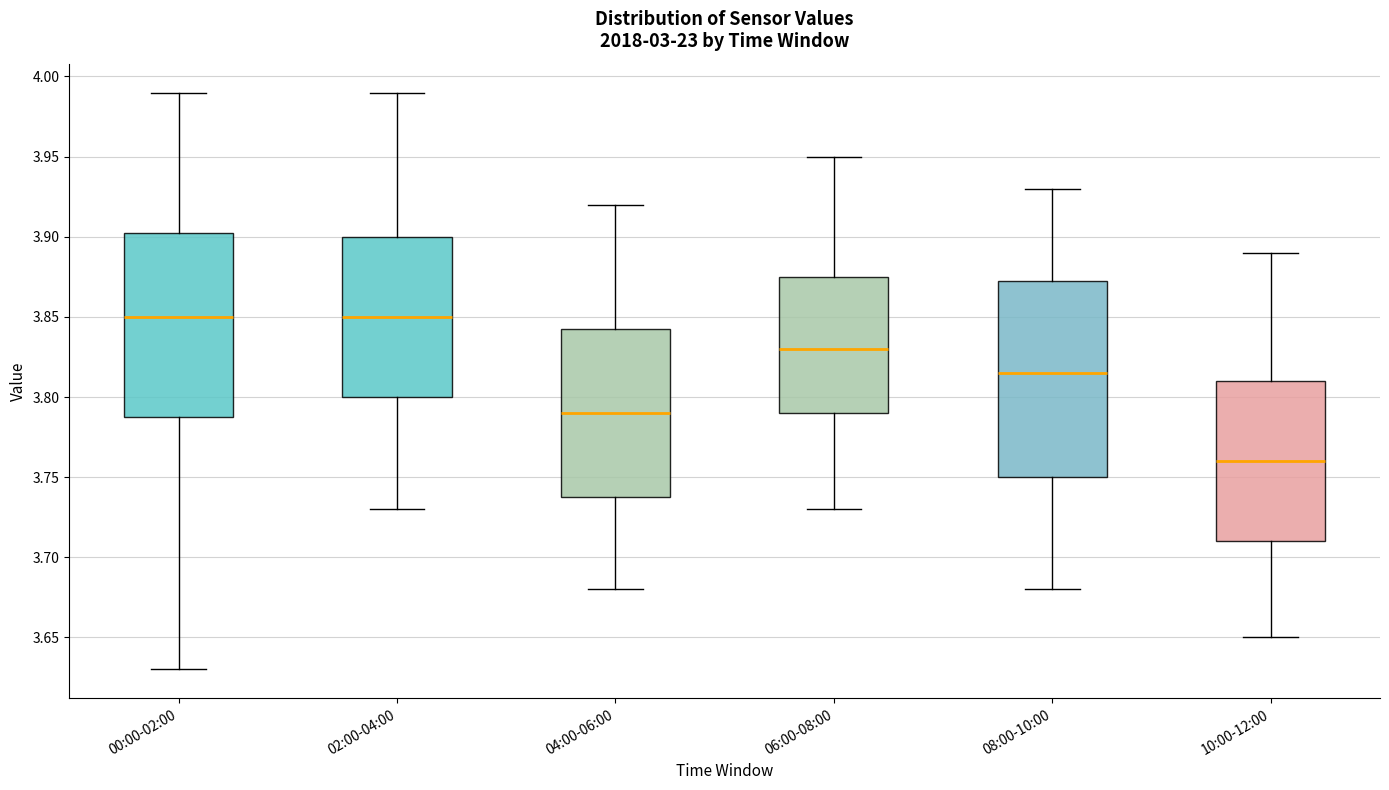

Reading left to right, transcribe this box plot: for each box, give where its median line is, the range the box spans, and where its two whiskers end, as read against the y-axis. The values are not printed on the chart, so give them approximately, as read against the axis.

00:00-02:00: median 3.850, box 3.790 to 3.905, whiskers 3.630 to 3.990
02:00-04:00: median 3.850, box 3.800 to 3.900, whiskers 3.730 to 3.990
04:00-06:00: median 3.790, box 3.740 to 3.845, whiskers 3.680 to 3.920
06:00-08:00: median 3.830, box 3.790 to 3.875, whiskers 3.730 to 3.950
08:00-10:00: median 3.815, box 3.750 to 3.875, whiskers 3.680 to 3.930
10:00-12:00: median 3.760, box 3.710 to 3.810, whiskers 3.650 to 3.890